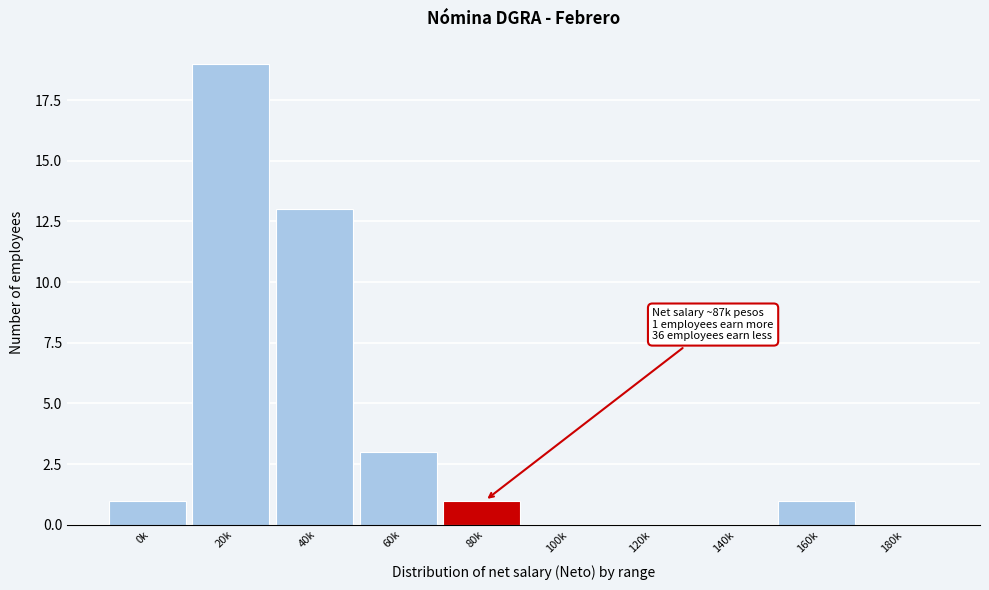

Reading left to right, list all the values displayed in this chart.

0k=1	20k=19	40k=13	60k=3	80k=1	100k=0	120k=0	140k=0	160k=1	180k=0